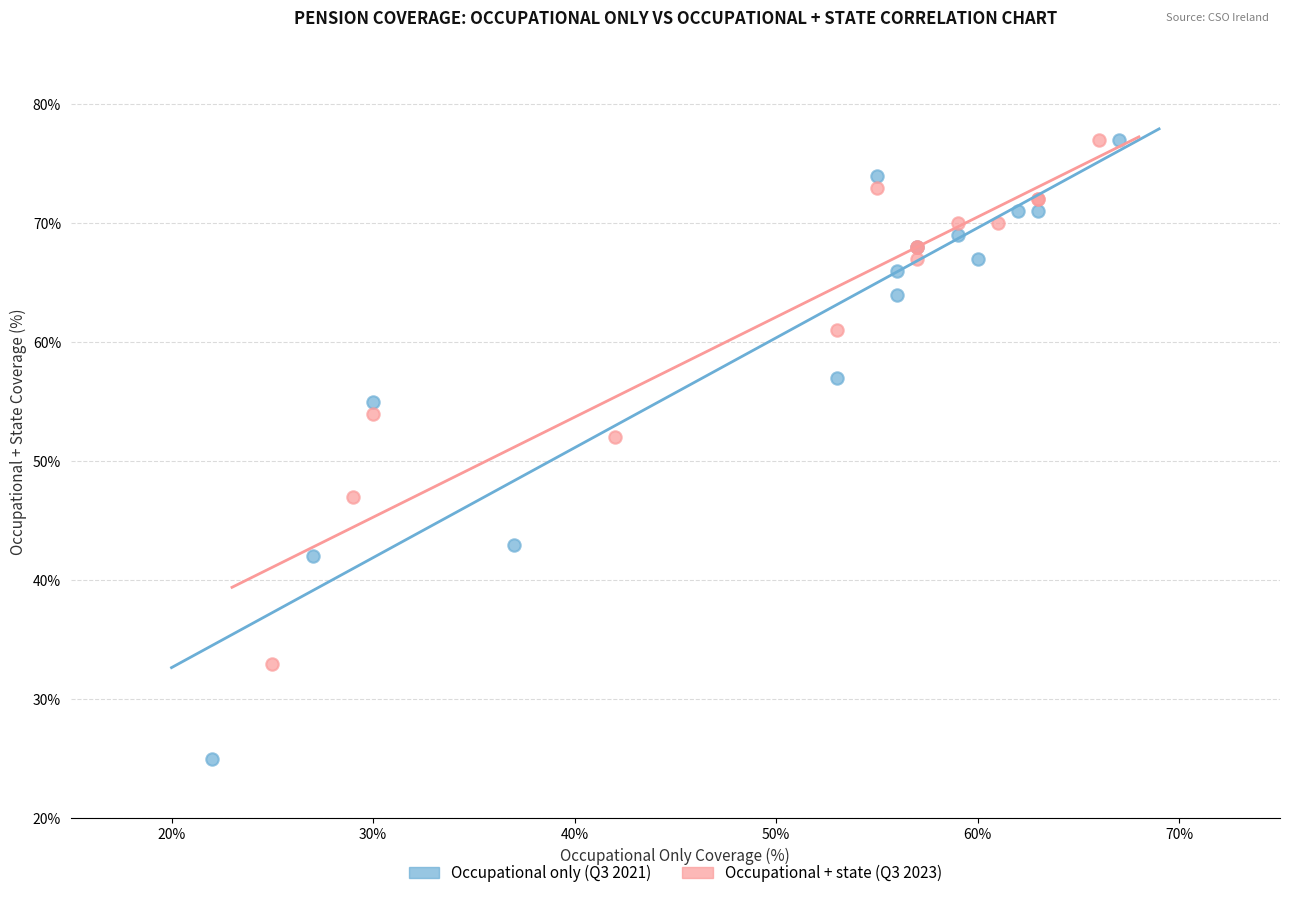

Which series contains the lowest Y value?

Occupational only (Q3 2021)